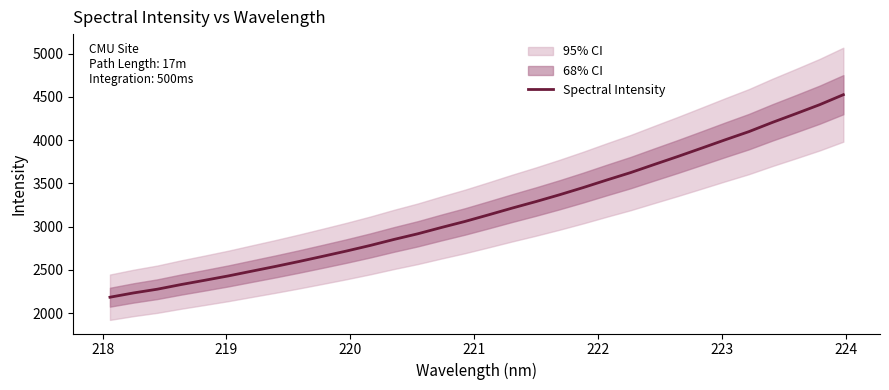

What is the minimum value for Spectral Intensity?

2184.7